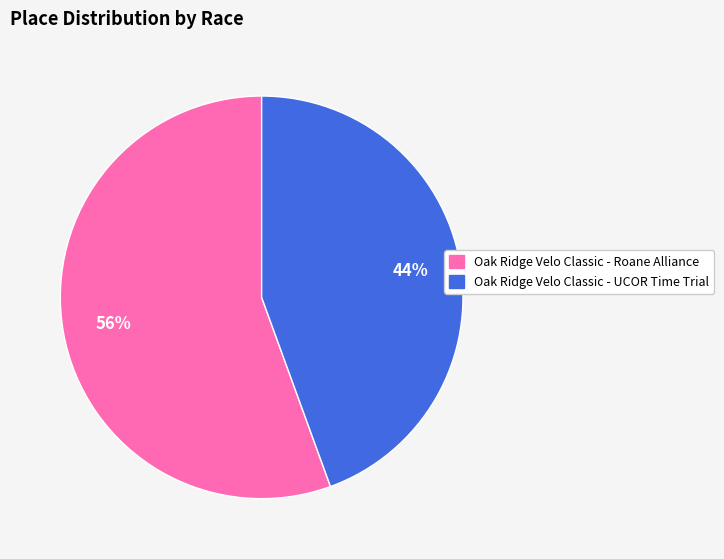

Combined, do Oak Ridge Velo Classic - Roane Alliance and Oak Ridge Velo Classic - UCOR Time Trial account for over 50%?

Yes